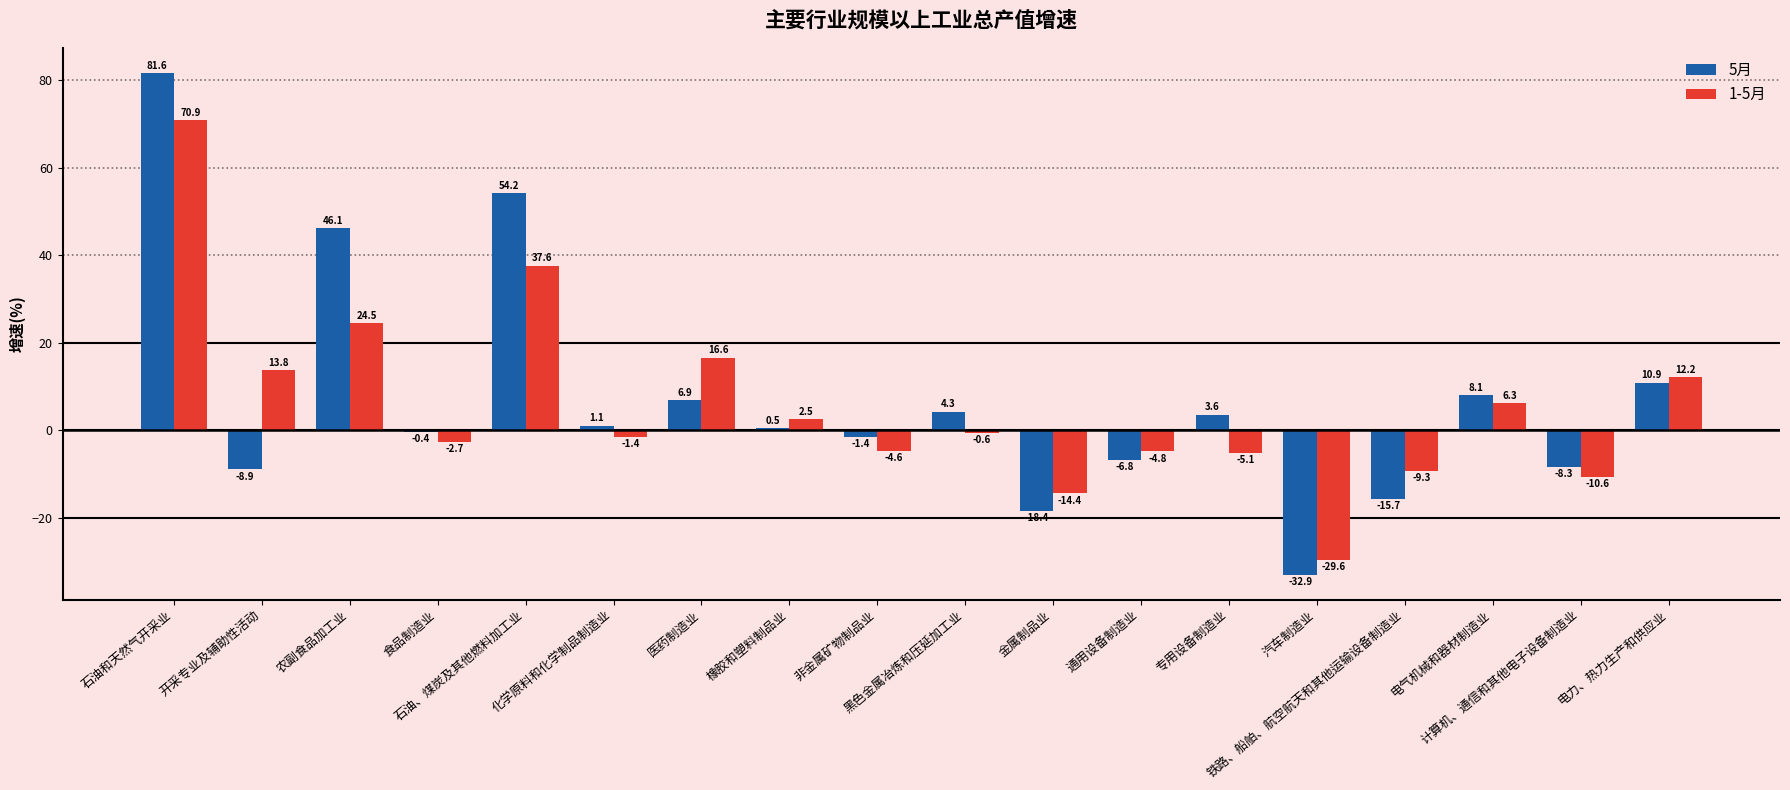

What is the sum of the 5月 values at 汽车制造业 and 专用设备制造业?

-29.3